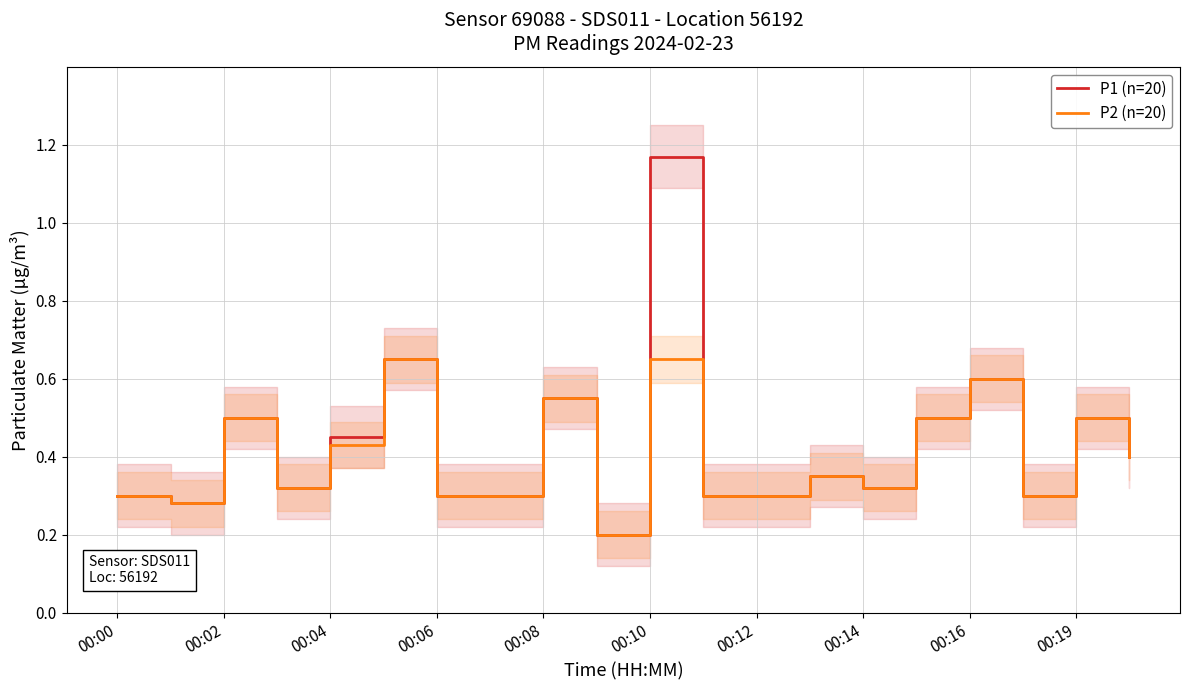

The P2 (n=20) series shows 0.2 at 00:14. True or false?

False